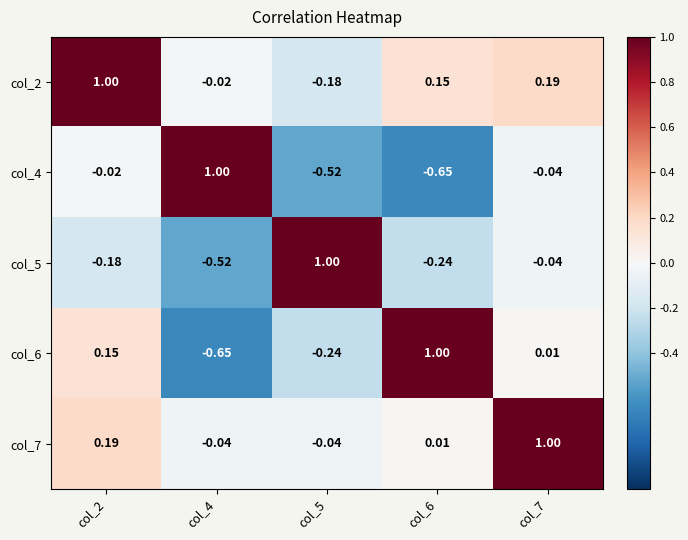

Reading left to right, extract all data points from this chart.

col_2: col_2=1.0	col_4=-0.0	col_5=-0.2	col_6=0.1	col_7=0.2
col_4: col_2=-0.0	col_4=1.0	col_5=-0.5	col_6=-0.7	col_7=-0.0
col_5: col_2=-0.2	col_4=-0.5	col_5=1.0	col_6=-0.2	col_7=-0.0
col_6: col_2=0.1	col_4=-0.7	col_5=-0.2	col_6=1.0	col_7=0.0
col_7: col_2=0.2	col_4=-0.0	col_5=-0.0	col_6=0.0	col_7=1.0